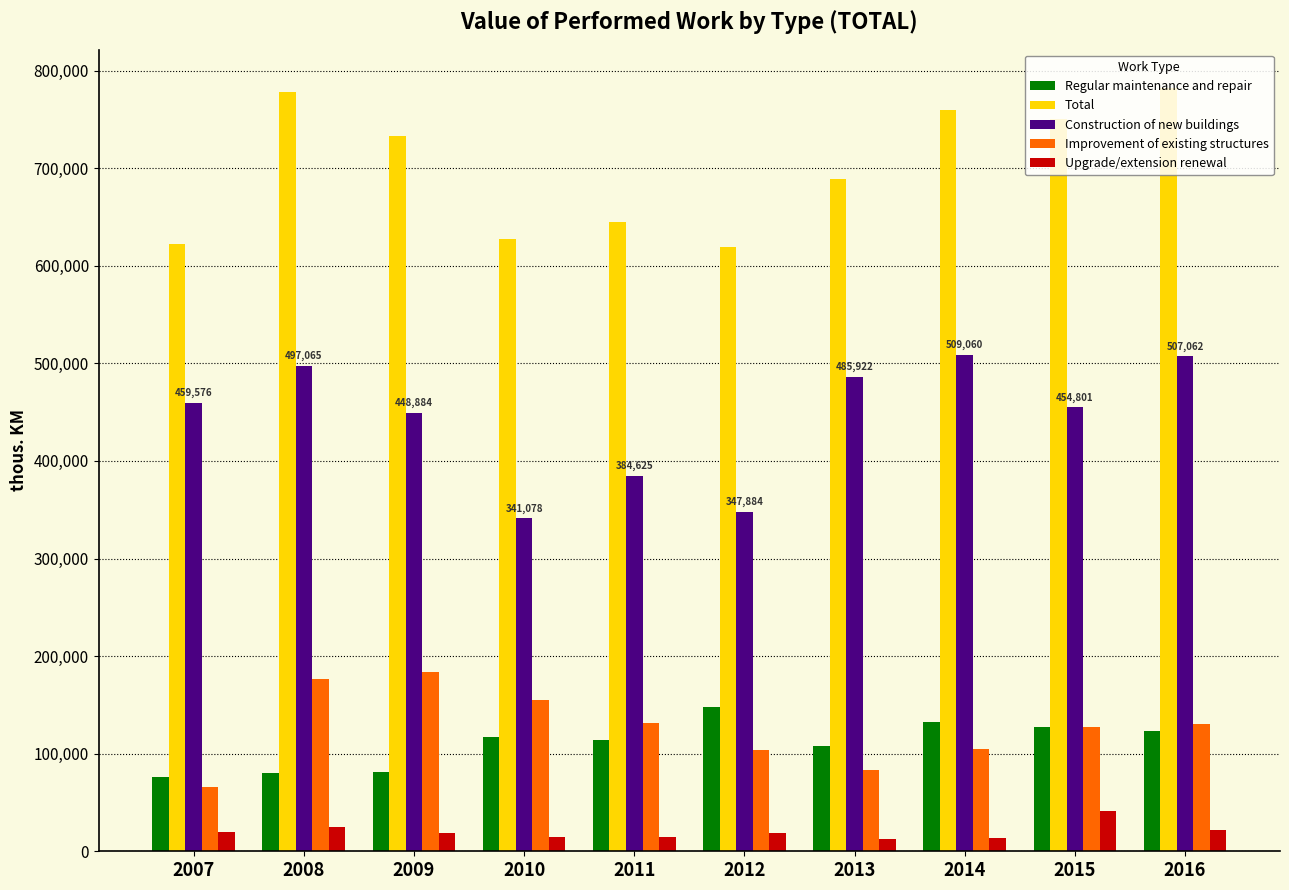

At how many categories does at least one series exceed 149139?

10